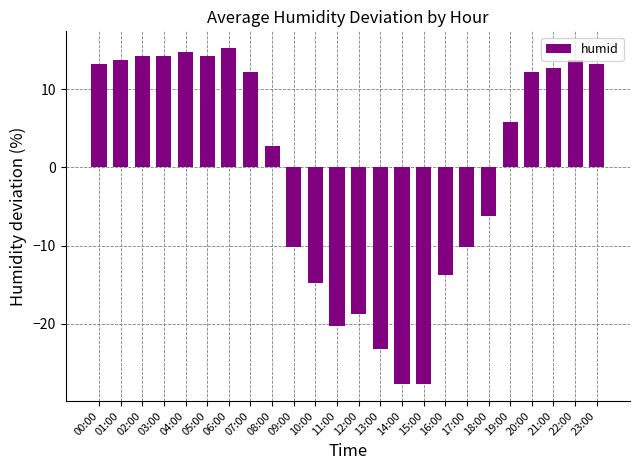

At which label does the data first exceed 12?

00:00